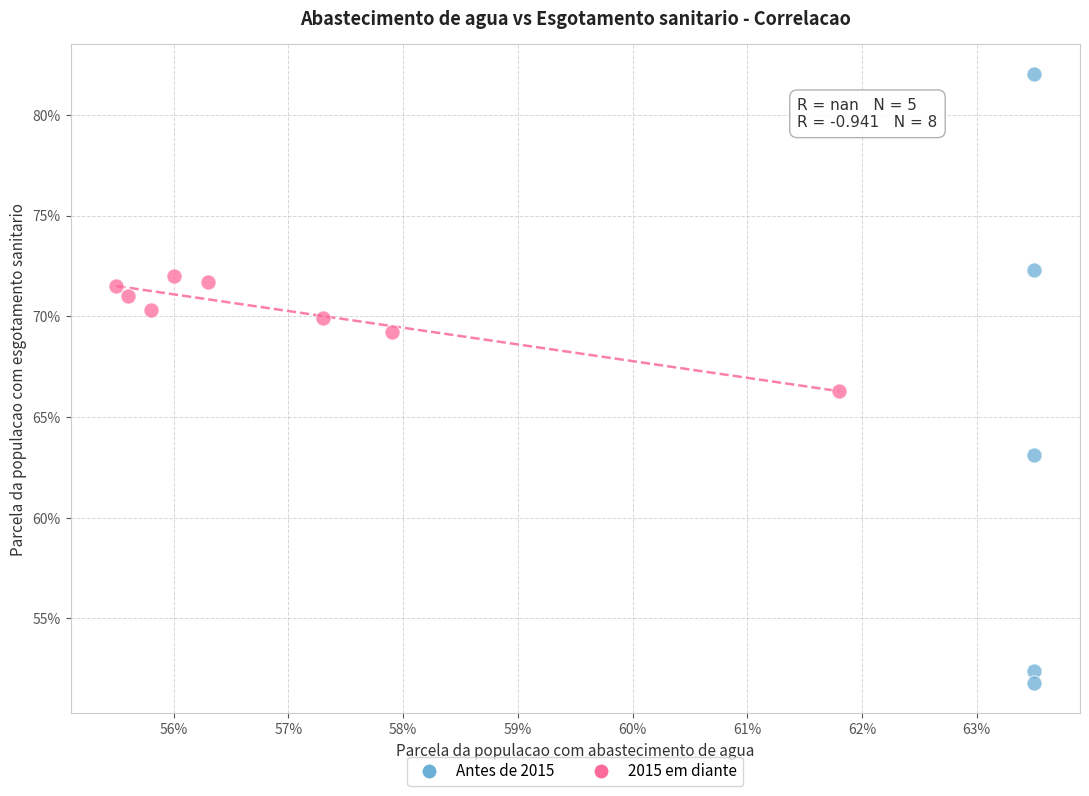

What are all the series names shown in the legend?

Antes de 2015, 2015 em diante